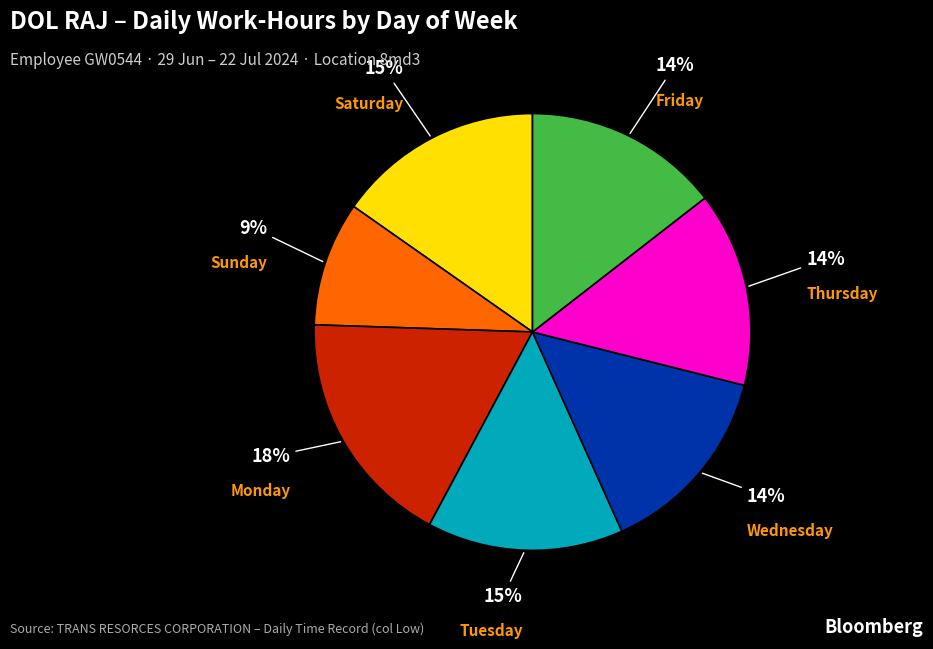

To the nearest percent, what is the average slice percentage?

14%